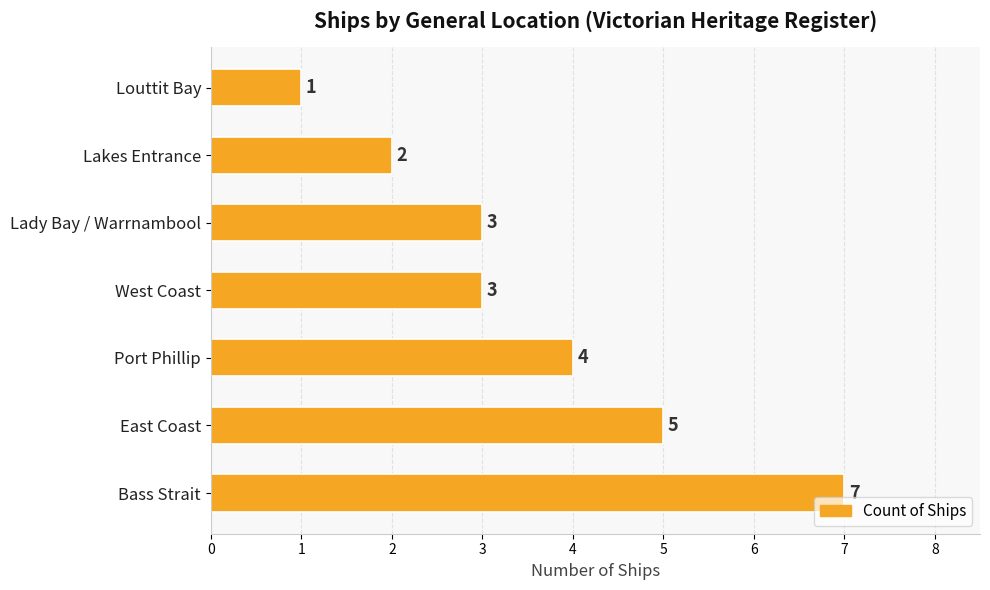

The value at East Coast is 5. True or false?

True